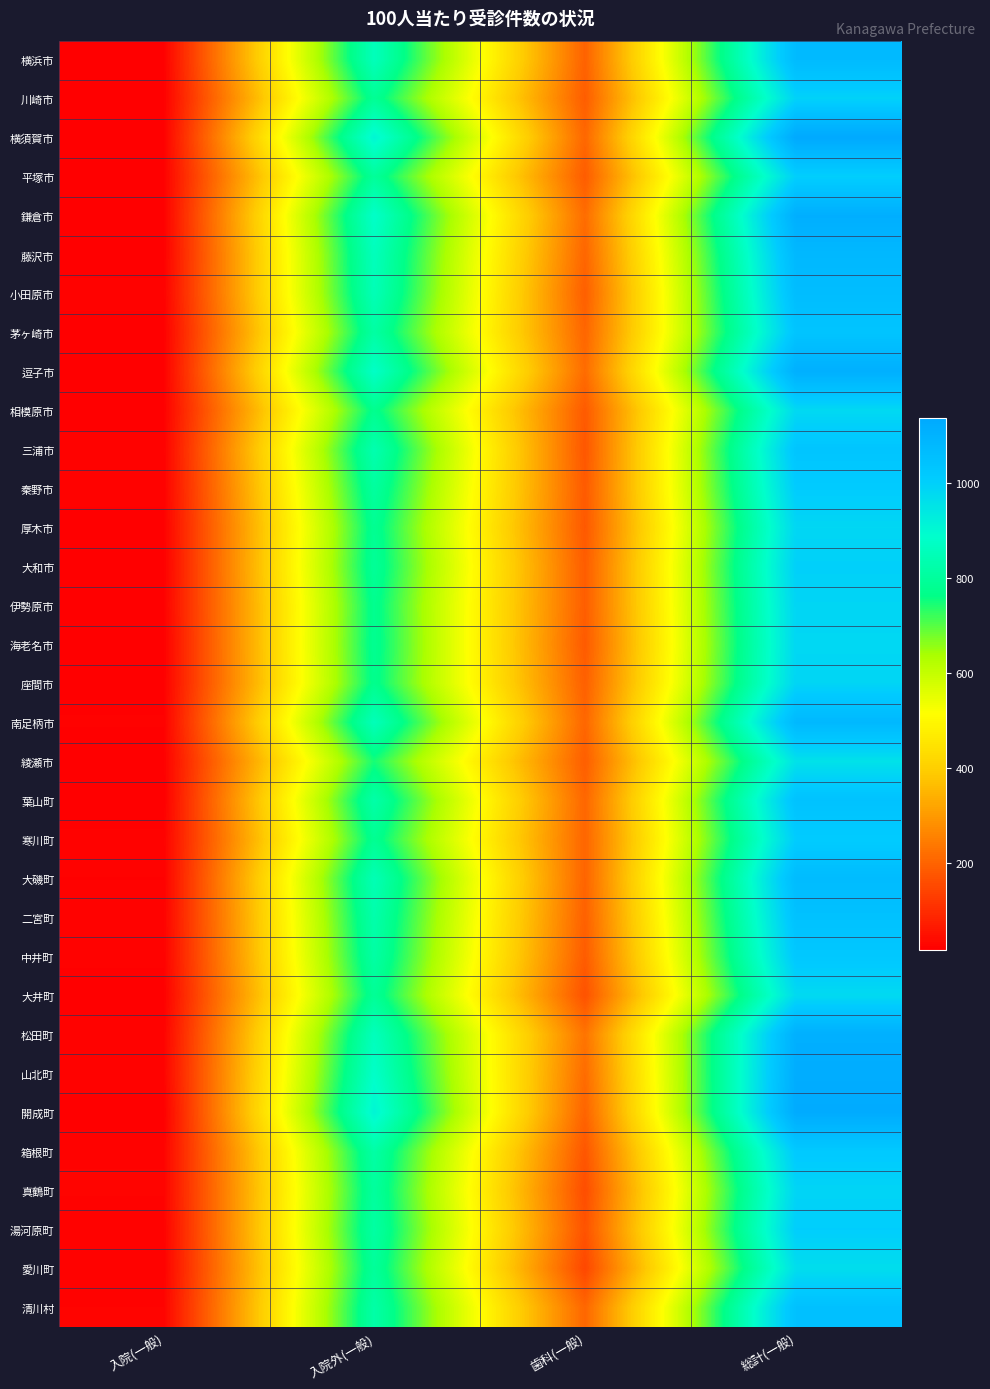

At 入院(一般), list the series in order from largest to smallest.

真鶴町, 清川村, 山北町, 箱根町, 松田町, 二宮町, 湯河原町, 小田原市, 寒川町, 三浦市, 中井町, 秦野市, 愛川町, 南足柄市, 伊勢原市, 大磯町, 厚木市, 横須賀市, 平塚市, 座間市, 相模原市, 逗子市, 横浜市, 鎌倉市, 茅ヶ崎市, 綾瀬市, 川崎市, 藤沢市, 大井町, 海老名市, 大和市, 開成町, 葉山町